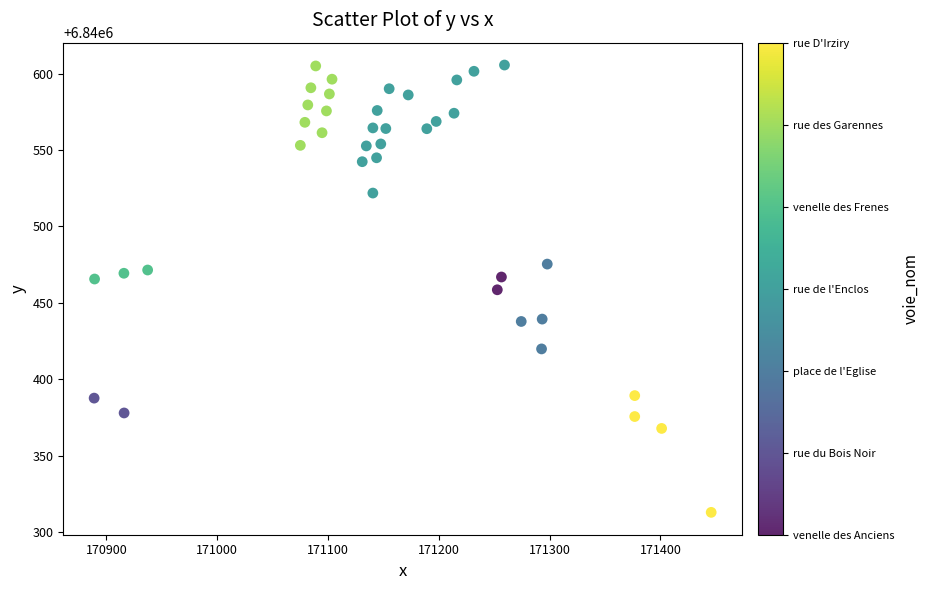

What is the range of Y values (max minus min)?

292.9